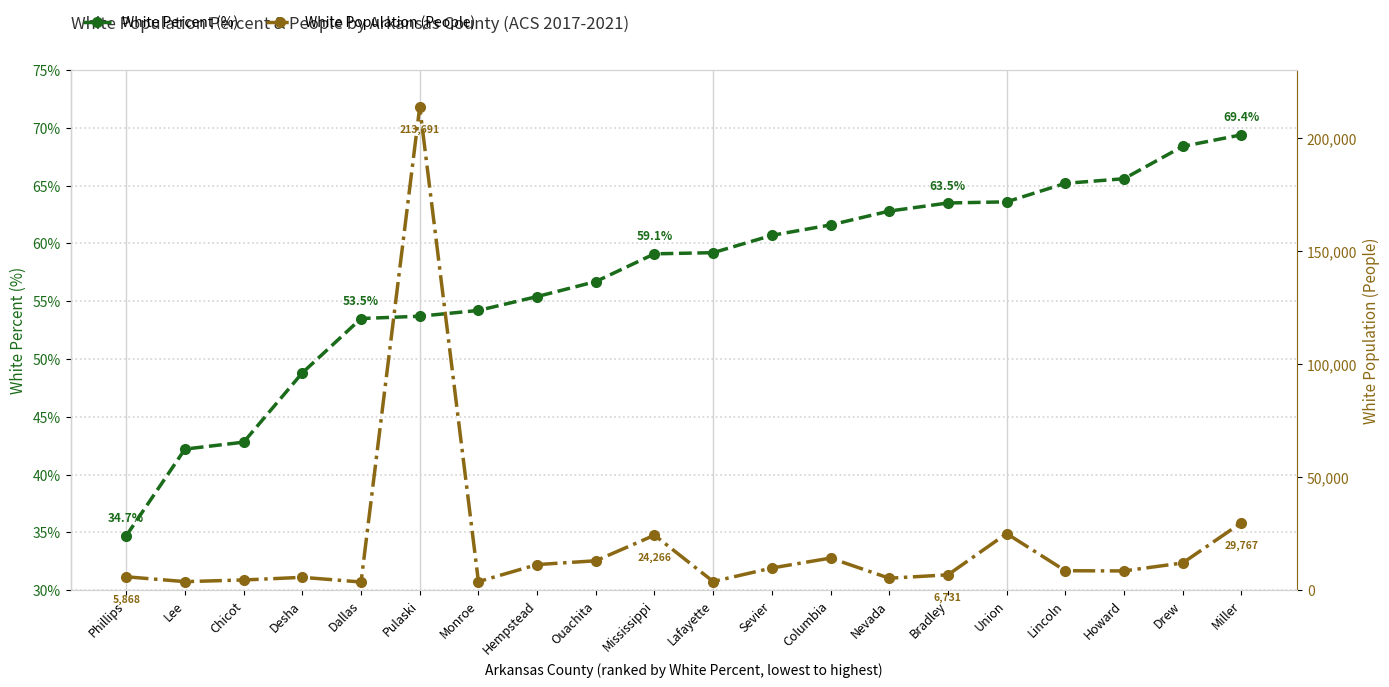

Reading left to right, list all the values displayed in this chart.

White Percent (%): Phillips=34.7	Lee=42.2	Chicot=42.8	Desha=48.8	Dallas=53.5	Pulaski=53.7	Monroe=54.2	Hempstead=55.4	Ouachita=56.7	Mississippi=59.1	Lafayette=59.2	Sevier=60.7	Columbia=61.6	Nevada=62.8	Bradley=63.5	Union=63.6	Lincoln=65.2	Howard=65.6	Drew=68.4	Miller=69.4
White Population (People): Phillips=5868.0	Lee=3723.0	Chicot=4454.0	Desha=5632.0	Dallas=3557.0	Pulaski=213691.0	Monroe=3738.0	Hempstead=11265.0	Ouachita=12952.0	Mississippi=24266.0	Lafayette=3770.0	Sevier=9756.0	Columbia=14143.0	Nevada=5237.0	Bradley=6731.0	Union=24989.0	Lincoln=8542.0	Howard=8460.0	Drew=11976.0	Miller=29767.0